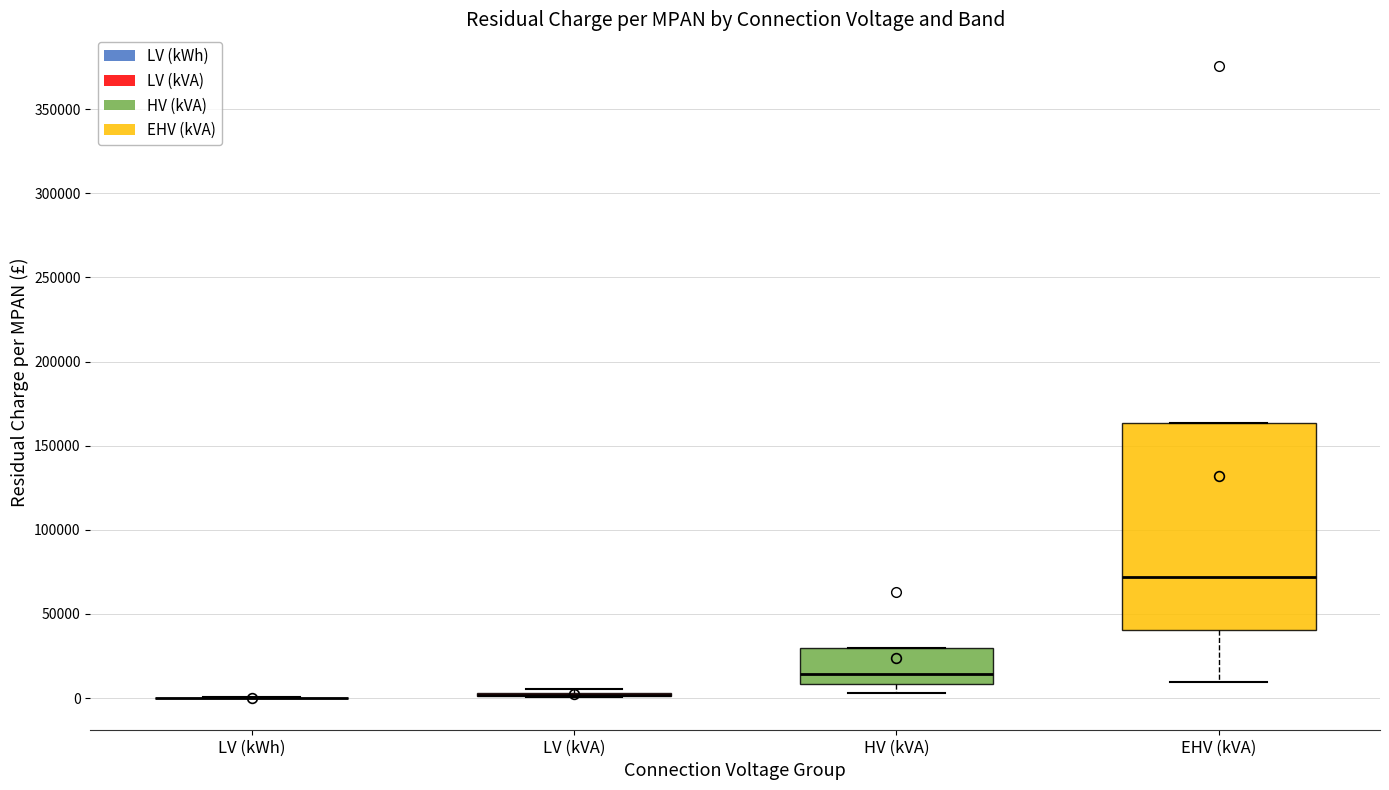

Reading left to right, read every box against the y-axis: the position of its median line, the range the box covers, and the ends of its whiskers. The values are not printed on the chart, so give them approximately, as read against the axis.

LV (kWh): box collapsed to a line at 0, whiskers 0 to 0
LV (kVA): box collapsed to a line at 0, whiskers 0 to 5000
HV (kVA): median 15000, box 10000 to 30000, whiskers 5000 to 30000
EHV (kVA): median 70000, box 40000 to 165000, whiskers 10000 to 165000